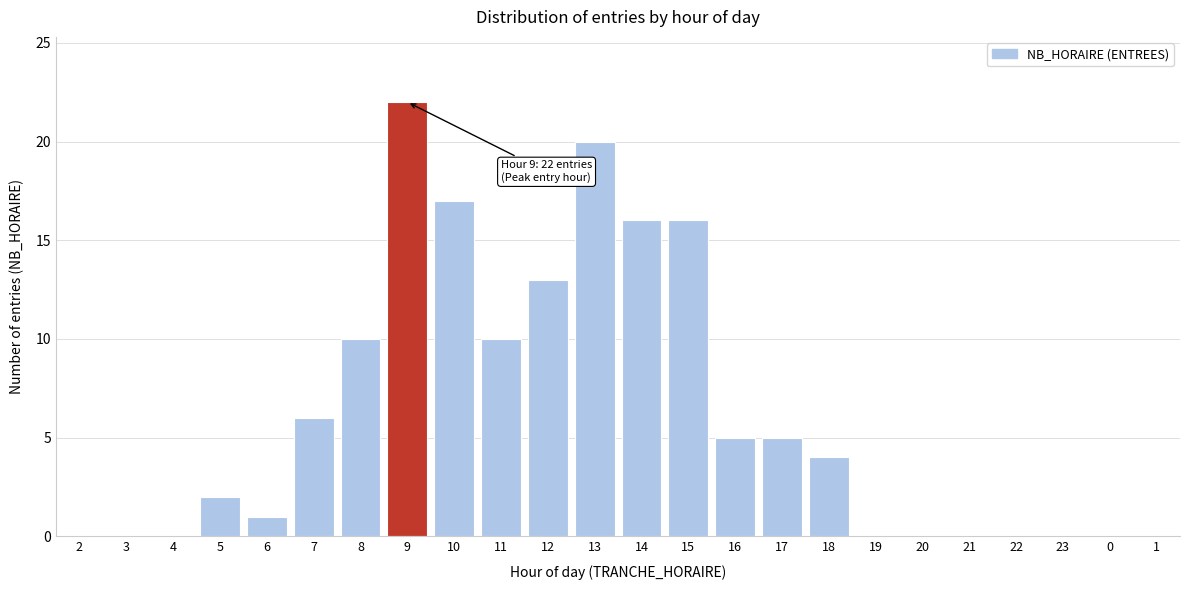

Reading right to left, what are all the values shown in this chart?

1=0	0=0	23=0	22=0	21=0	20=0	19=0	18=4	17=5	16=5	15=16	14=16	13=20	12=13	11=10	10=17	9=22	8=10	7=6	6=1	5=2	4=0	3=0	2=0